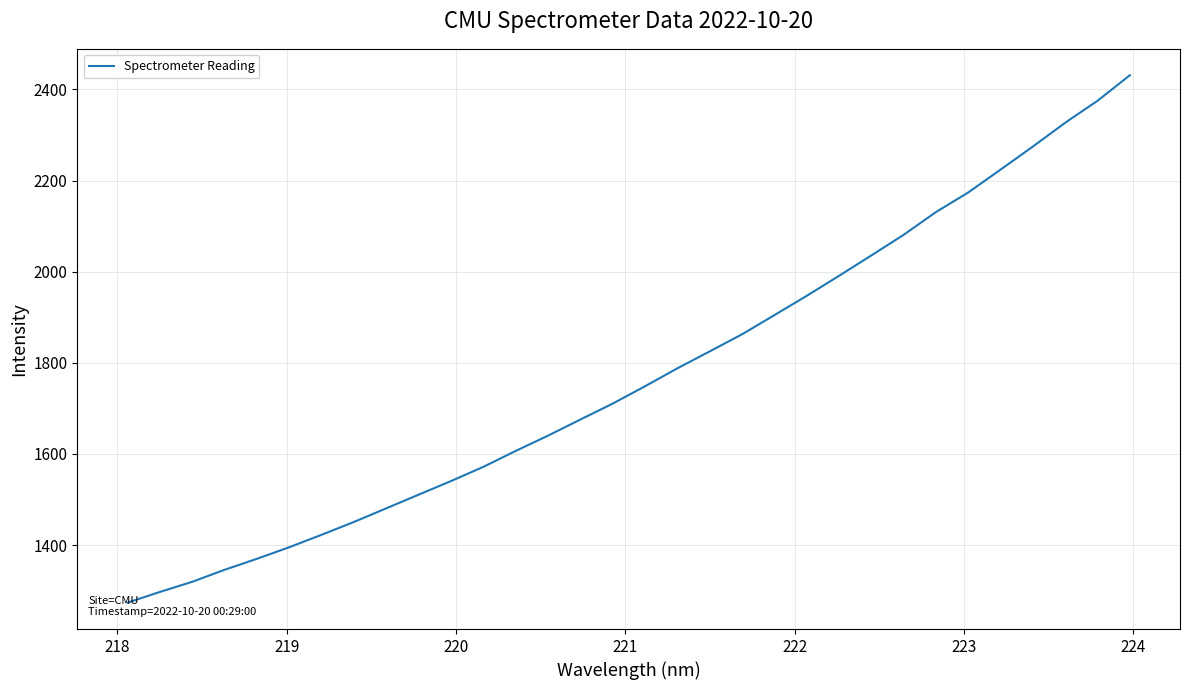

What is the maximum value shown in the chart?

2431.4